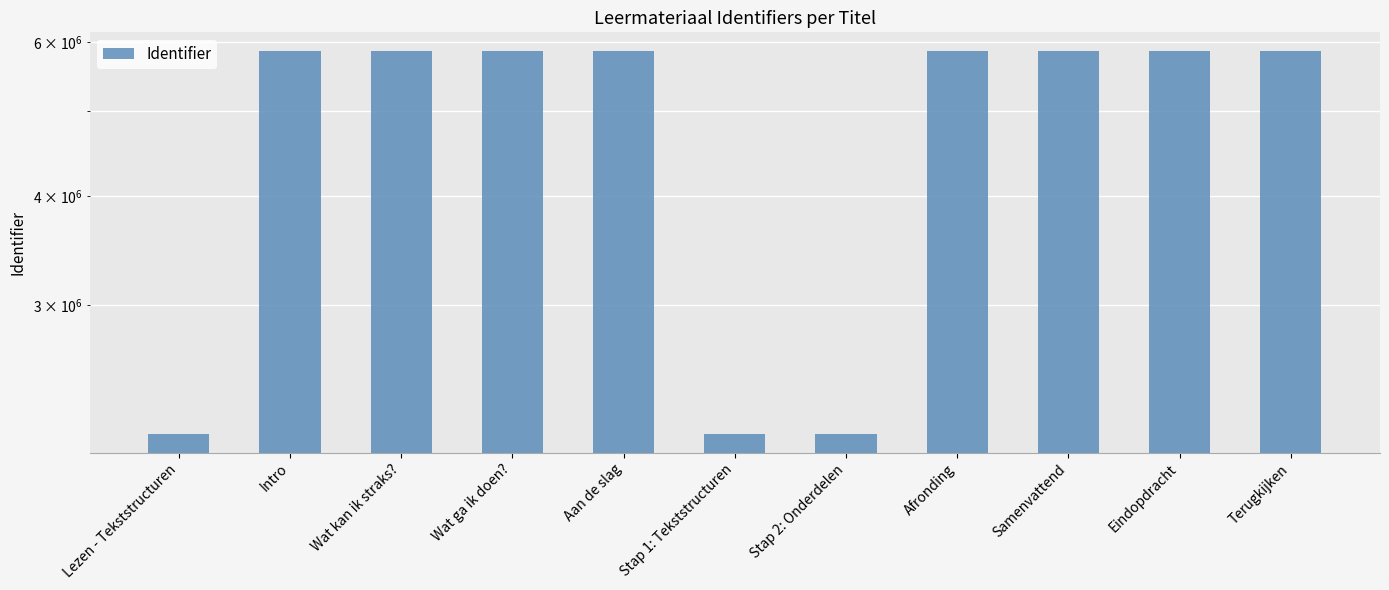

Rank the categories by value from lowest to highest.

Lezen - Tekststructuren, Stap 1: Tekststructuren, Stap 2: Onderdelen, Intro, Wat kan ik straks?, Wat ga ik doen?, Aan de slag, Afronding, Samenvattend, Eindopdracht, Terugkijken